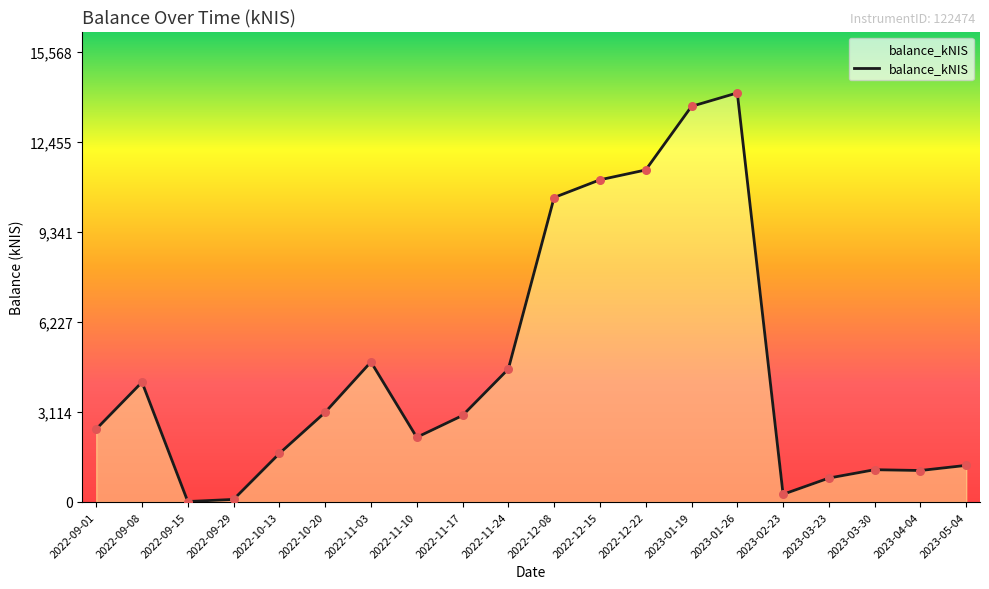

What is the change in value from 2022-11-17 to 2023-01-26?

+11160.2